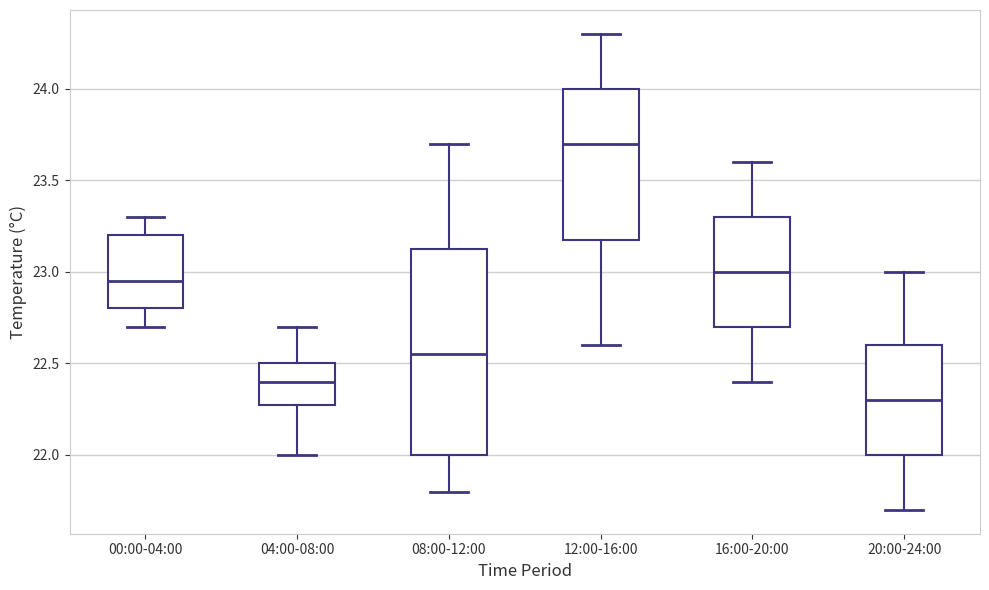

Comparing the boxes themselves (not the whiskers), which one is the tallest?

08:00-12:00